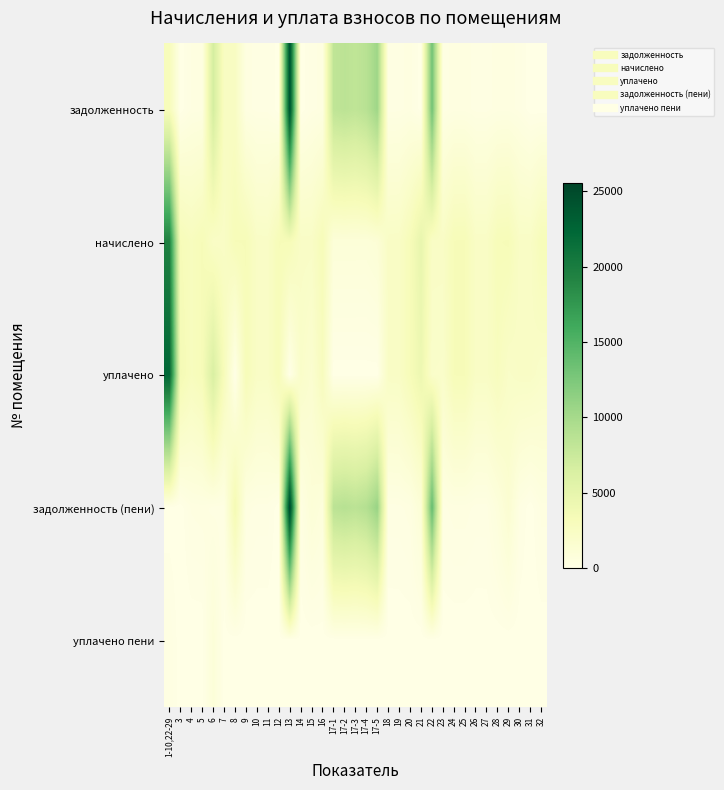

Reading left to right, transcribe all the data shown in this chart.

задолженность: 1-10,22-29=3063.1	3=0.0	4=315.9	5=358.3	6=6764.5	7=2569.2	8=2516.6	9=358.3	10=255.5	11=253.9	12=1.3	13=24500.3	14=0.0	15=254.9	16=356.2	17-1=8231.3	17-2=8516.5	17-3=8231.3	17-4=8756.6	17-5=10438.2	18=256.5	19=260.2	20=355.1	21=0.0	22=13163.3	23=231.7	24=357.2	25=359.9	26=257.6	27=258.6	28=353.0	29=359.9	30=257.6	31=0.0	32=0.0
начислено: 1-10,22-29=19447.3	3=3229.3	4=2842.9	5=3224.5	6=2280.1	7=2294.4	8=3205.4	9=3224.5	10=2299.1	11=2284.8	12=3205.4	13=3210.2	14=2299.1	15=2294.4	16=3205.4	17-1=930.1	17-2=930.1	17-3=930.1	17-4=925.4	17-5=1140.0	18=2308.7	19=2342.1	20=3195.9	21=4779.5	22=2313.4	23=2313.4	24=3215.0	25=3238.8	26=2318.2	27=2327.8	28=3176.8	29=3238.8	30=2318.2	31=2327.8	32=3176.8
уплачено: 1-10,22-29=22331.6	3=3588.1	4=2842.9	5=3224.5	6=6326.9	7=3059.2	8=0.0	9=3224.5	10=2299.1	11=2284.8	12=3205.2	13=0.0	14=2043.7	15=1529.6	16=2853.0	17-1=0.0	17-2=0.0	17-3=0.0	17-4=0.0	17-5=0.0	18=2308.7	19=2342.1	20=3195.9	21=4248.5	22=2000.0	23=1945.8	24=3215.0	25=3238.8	26=2318.2	27=2327.8	28=2823.8	29=2159.2	30=2318.2	31=2327.8	32=2045.3
задолженность (пени): 1-10,22-29=0.0	3=0.0	4=315.9	5=358.3	6=253.3	7=254.9	8=3585.1	9=358.3	10=255.5	11=253.9	12=1.4	13=25570.4	14=255.5	15=1019.7	16=712.3	17-1=8541.3	17-2=8826.5	17-3=8541.3	17-4=9065.1	17-5=10818.2	18=256.5	19=260.2	20=355.1	21=1062.1	22=13934.5	23=257.1	24=357.2	25=359.9	26=257.6	27=258.6	28=706.0	29=1439.5	30=257.6	31=0.0	32=353.0
уплачено пени: 1-10,22-29=290.0	3=0.0	4=0.0	5=0.5	6=944.3	7=19.9	8=0.0	9=0.0	10=0.0	11=0.0	12=0.0	13=0.0	14=0.0	15=0.0	16=0.0	17-1=0.0	17-2=0.0	17-3=0.0	17-4=0.0	17-5=0.0	18=0.0	19=0.0	20=0.0	21=1.2	22=0.0	23=0.0	24=0.0	25=0.0	26=0.0	27=0.0	28=0.0	29=0.0	30=0.0	31=0.0	32=0.0